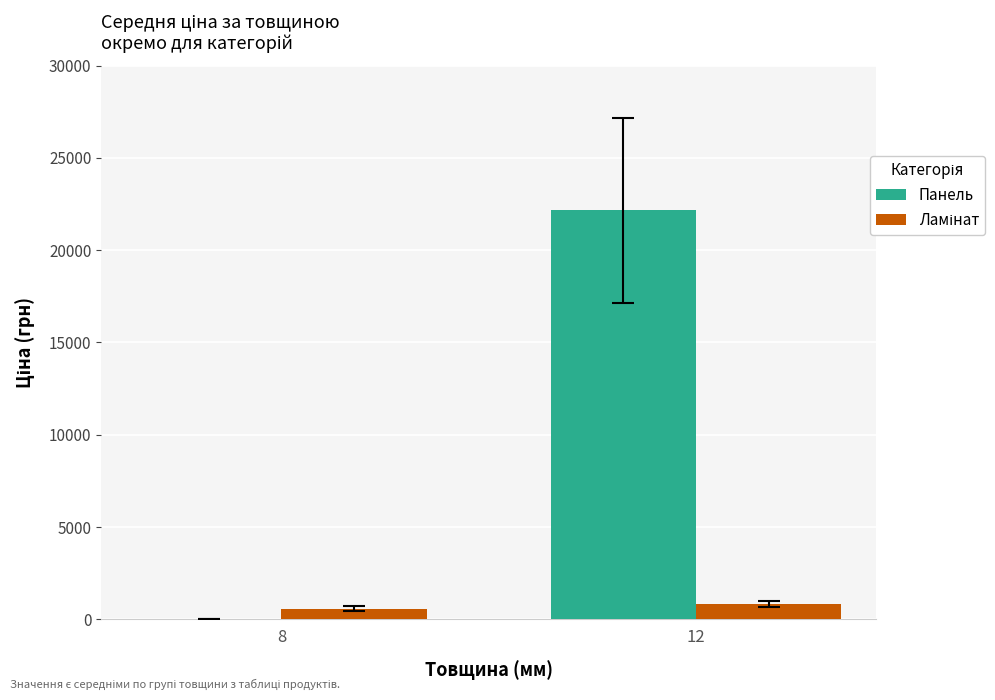

How many groups of bars are there?

2